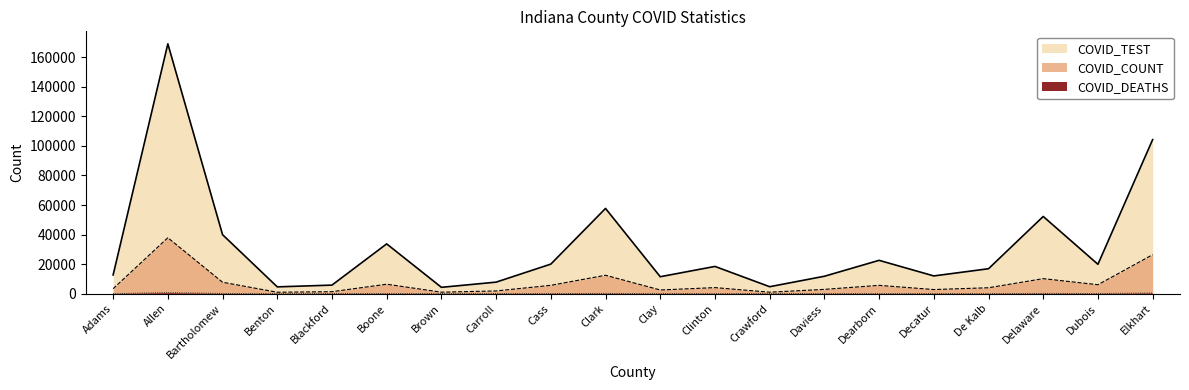

True or false: COVID_DEATHS and COVID_TEST cross at least once.

False